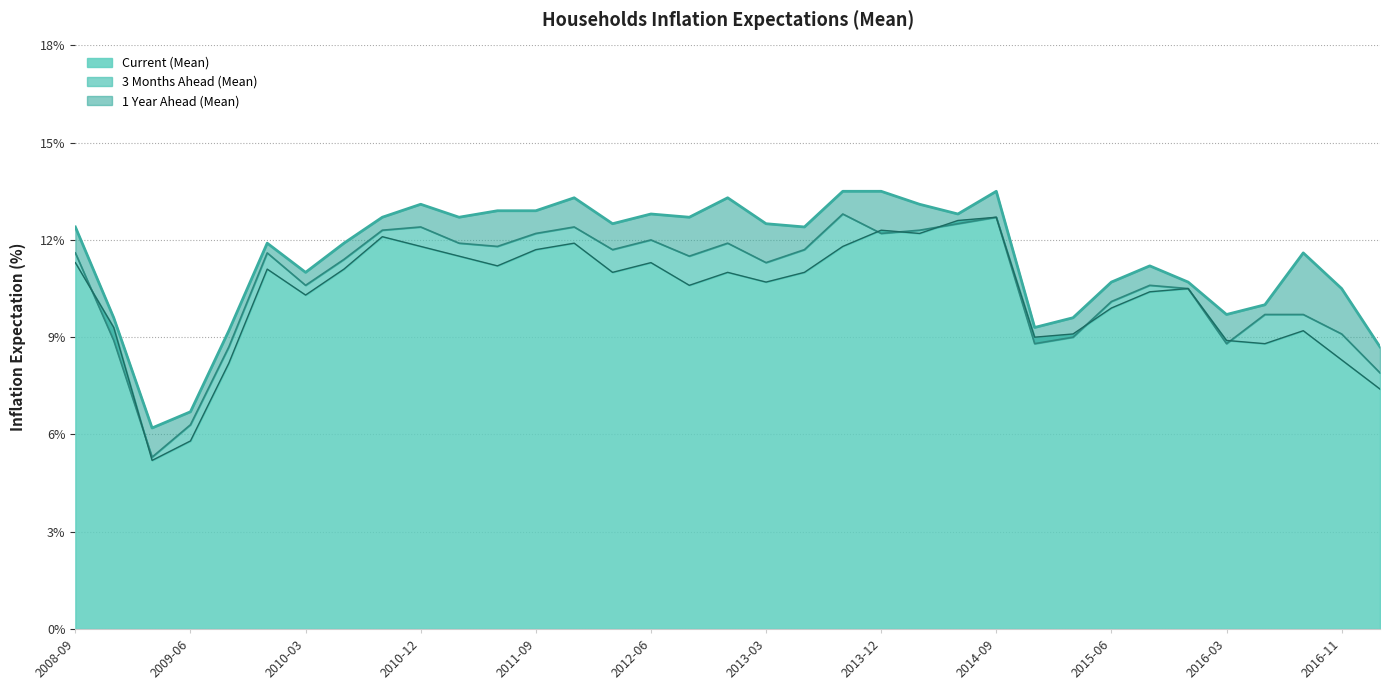

Which category has the highest value across all series?

2013-09